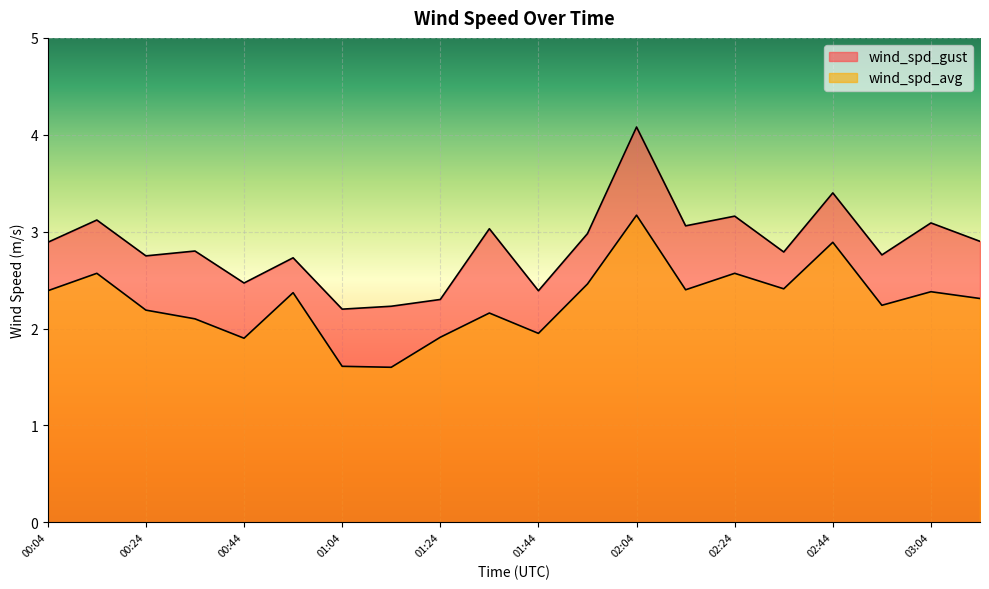

Where is the first local minimum for wind_spd_avg?

00:44